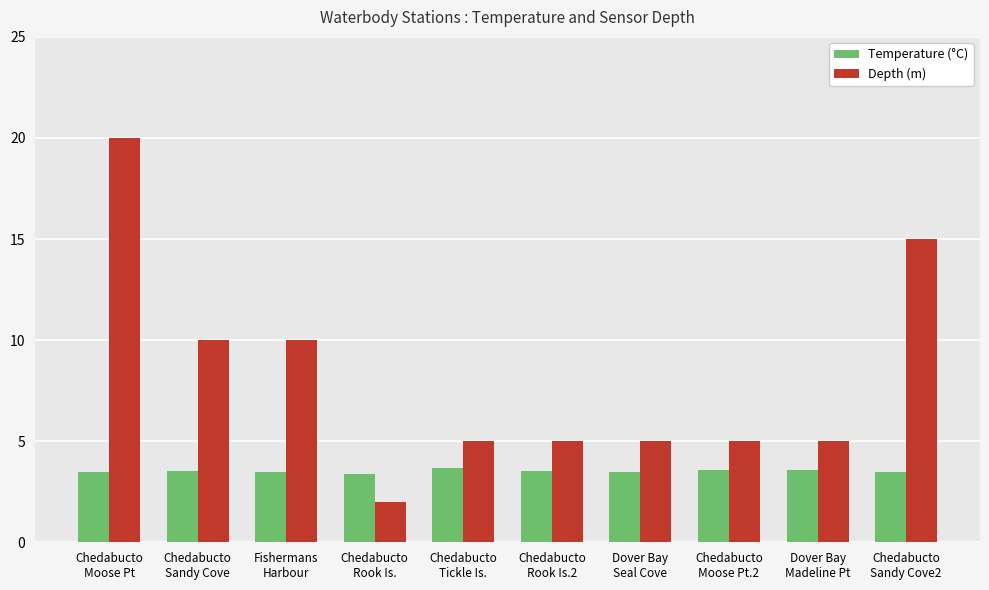

Which series has the largest range (max minus min)?

Depth (m)